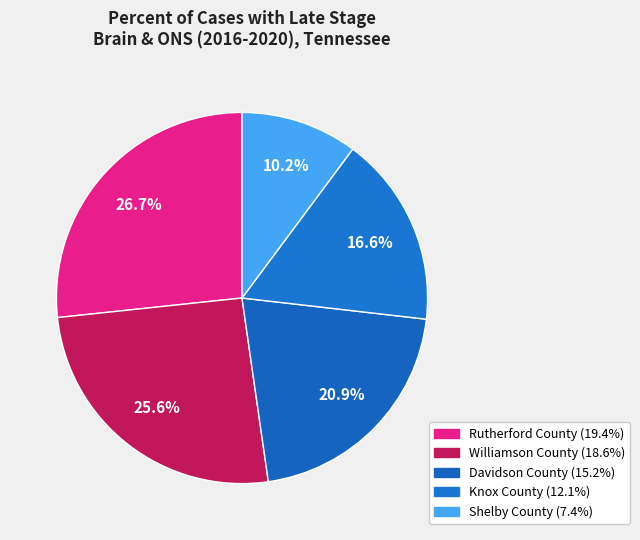

The Rutherford County slice represents 13% of the pie. True or false?

False